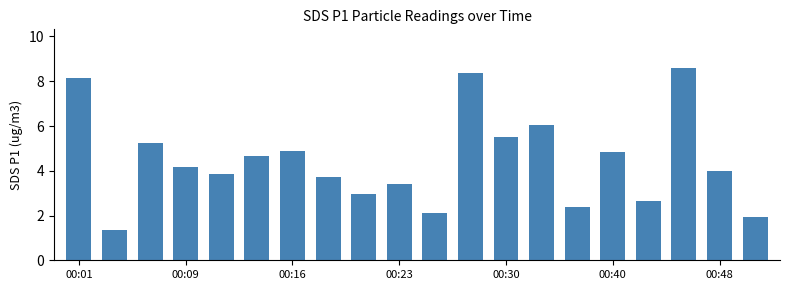

What is the value of the 7th bar from the left?

4.9